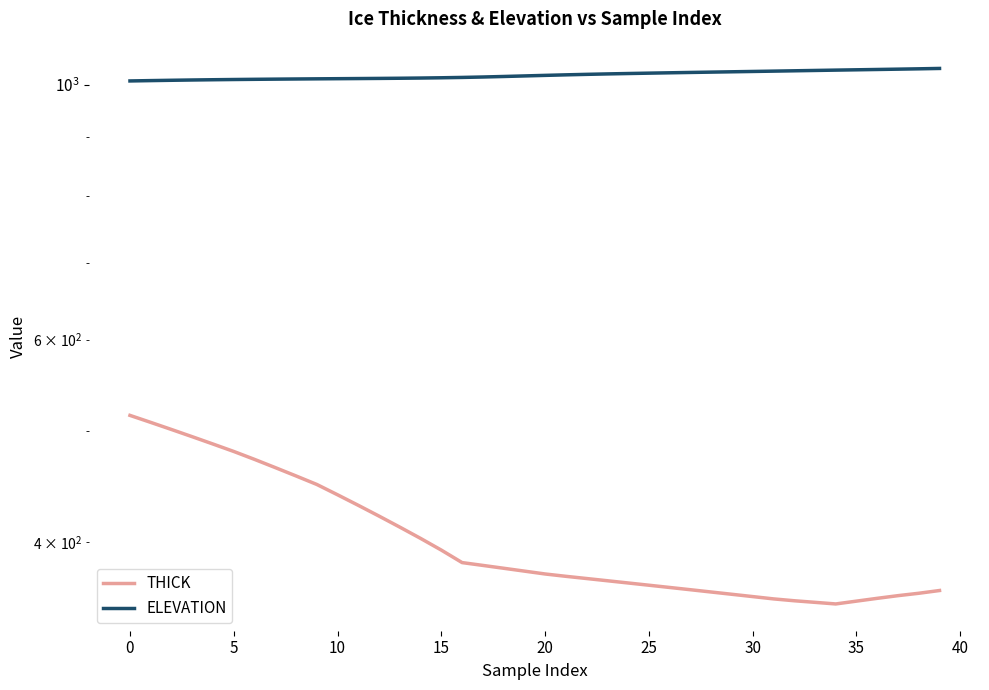

How many values in the THICK series exceed 377?

20